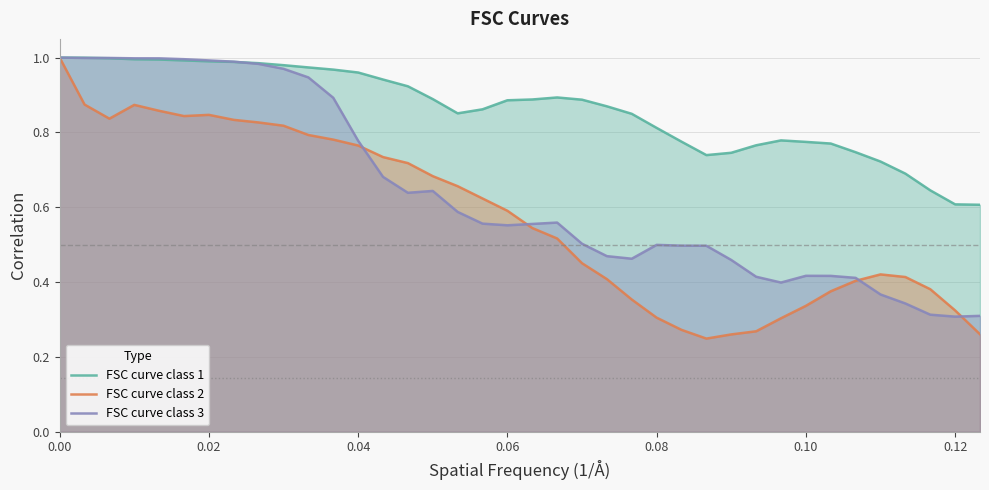

List the series in order of their overall mean, lowest first.

FSC curve class 2, FSC curve class 3, FSC curve class 1